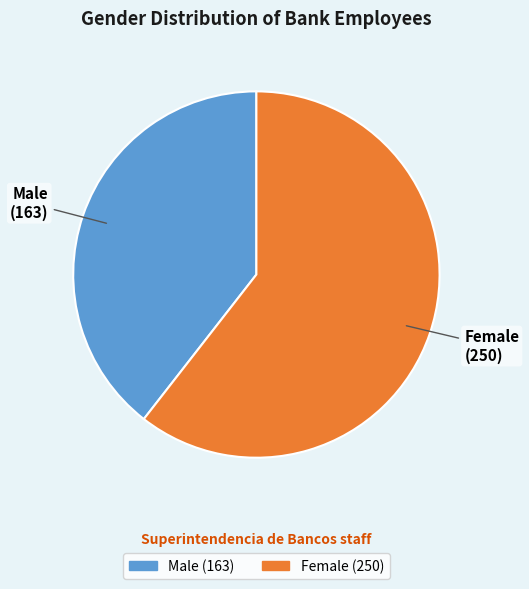

Combined, do Female and Male account for over 50%?

Yes